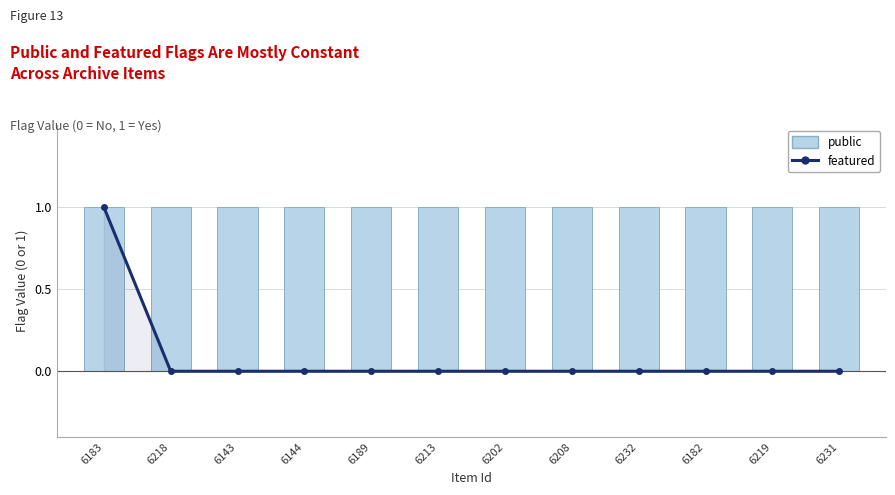

What is the value of the public bar at the 4th from the left?

1